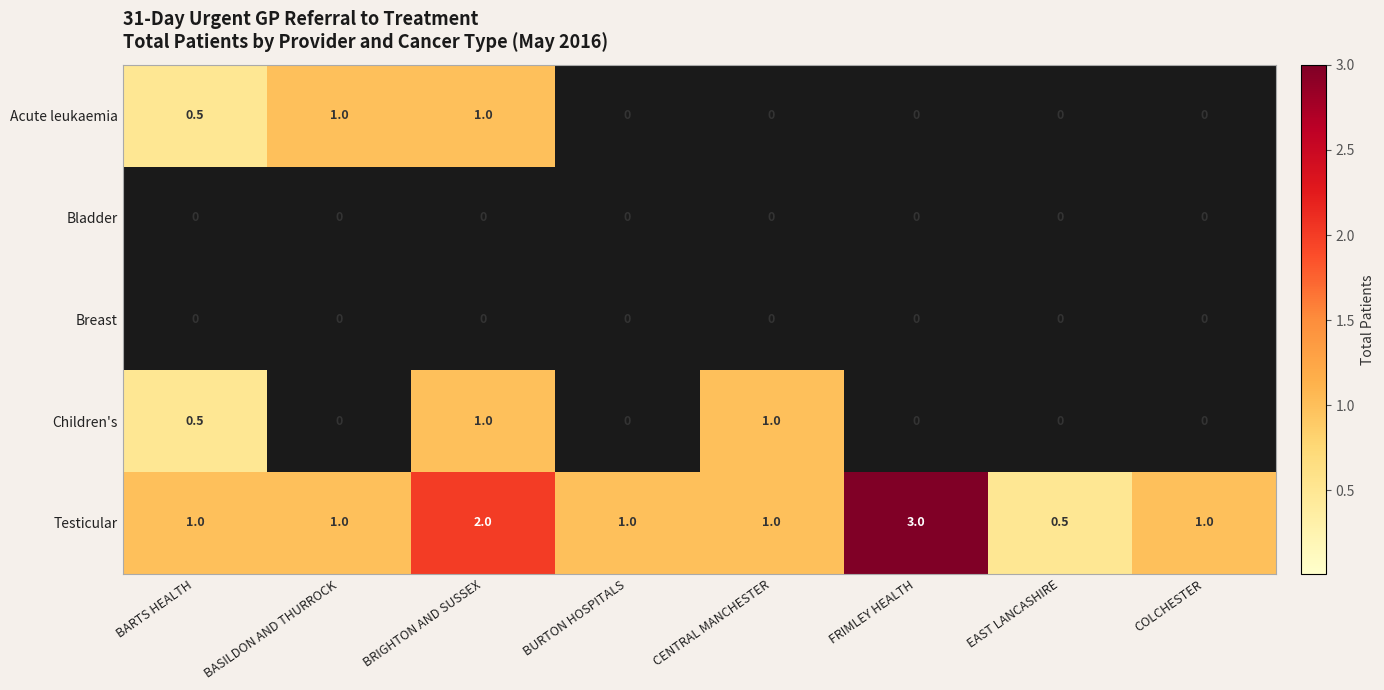

Read the Testicular value at EAST LANCASHIRE.

0.5